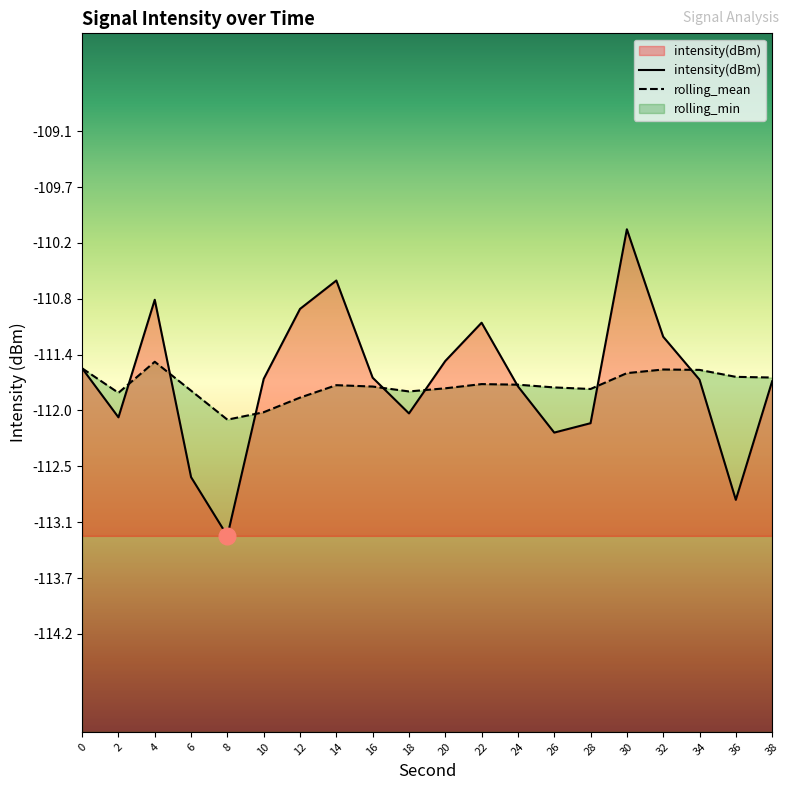

At which category is the sum across all series the highest?

30